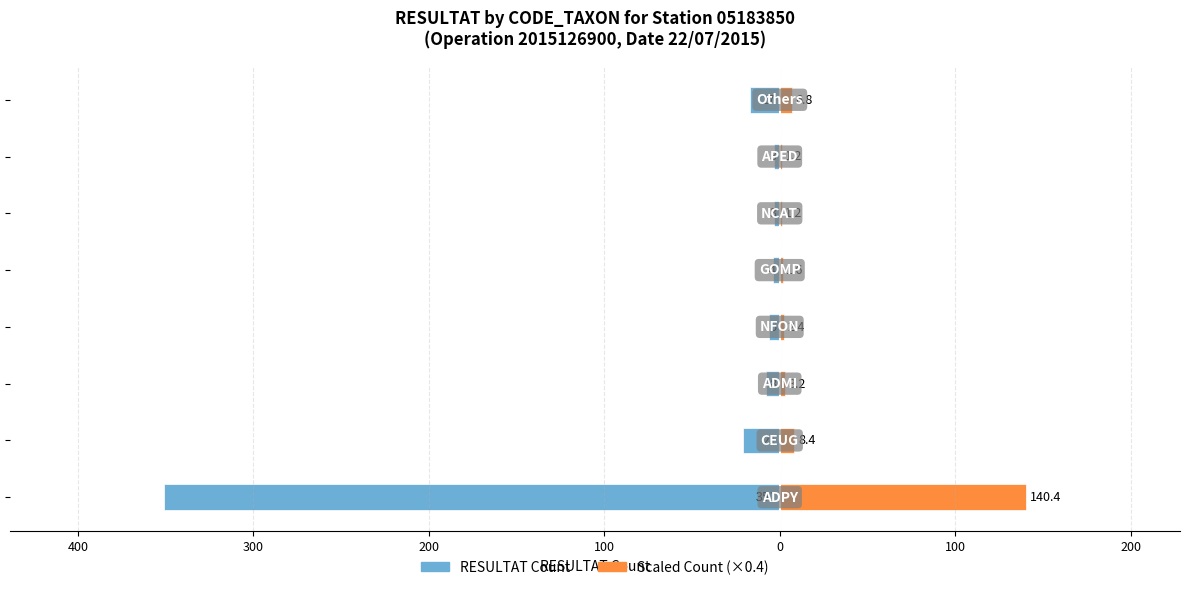

What is the highest value of the RESULTAT Count series?

-3.0